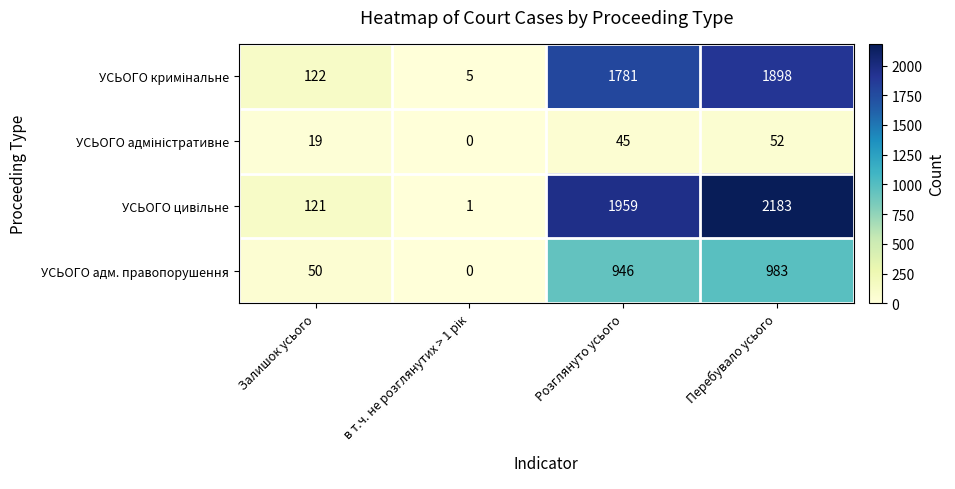

What is the total value across all series at Перебувало усього?

5116